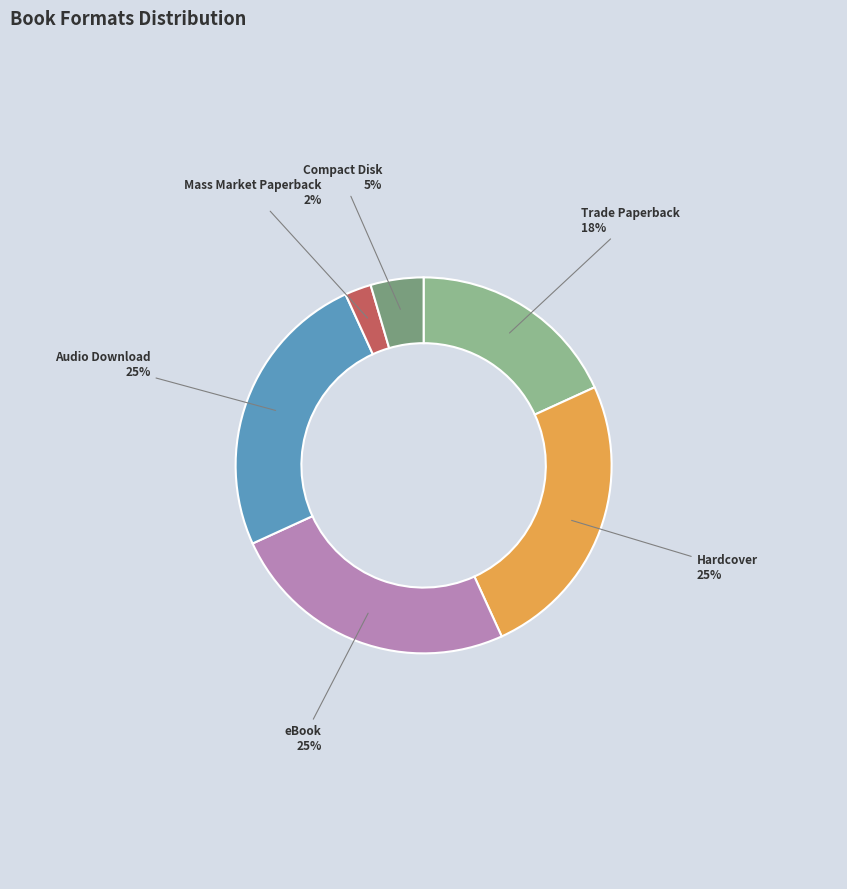

How many slices are in this pie chart?

6